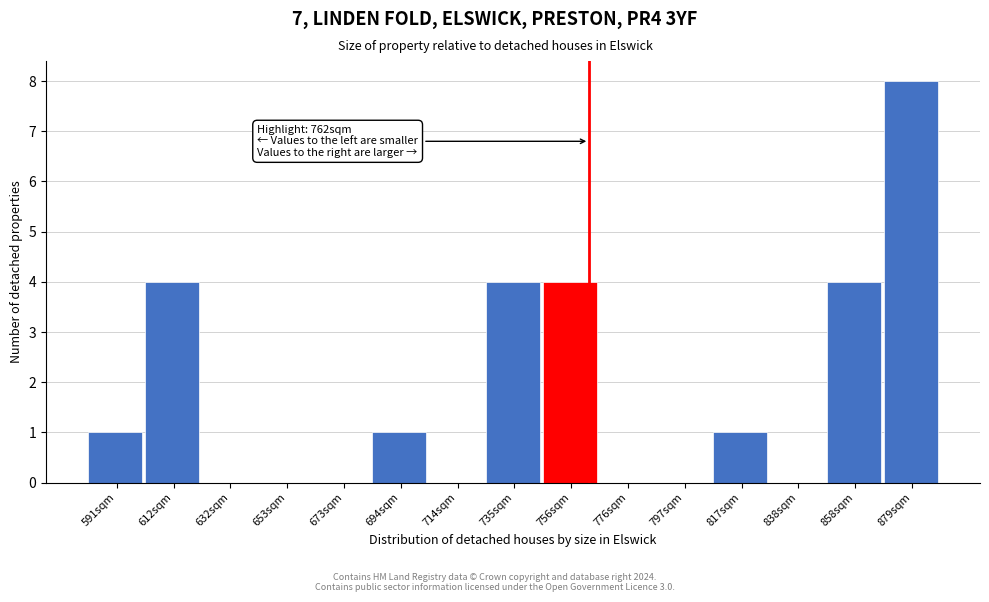

Which range on the x-axis has the tallest bar?

870 to 890